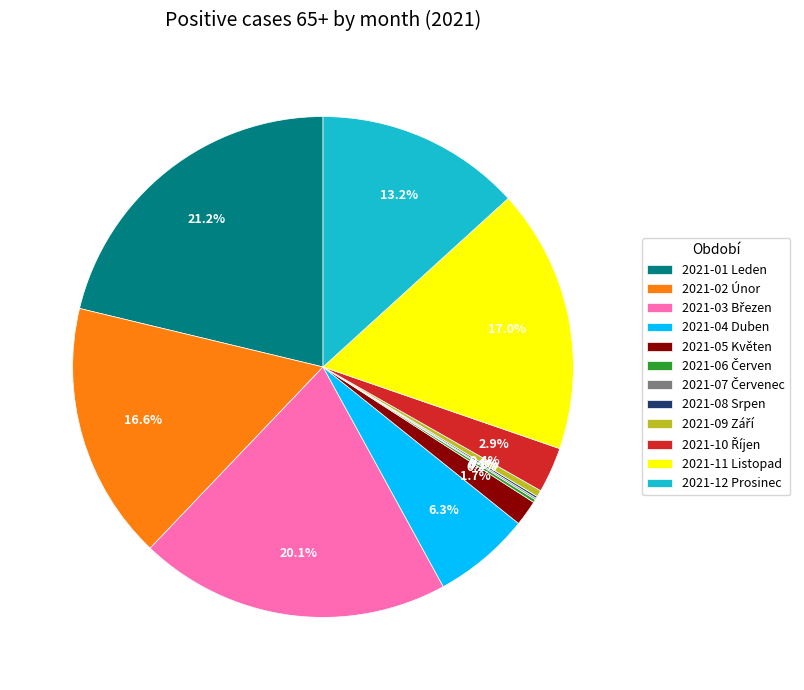

Does any single category account for the majority?

No